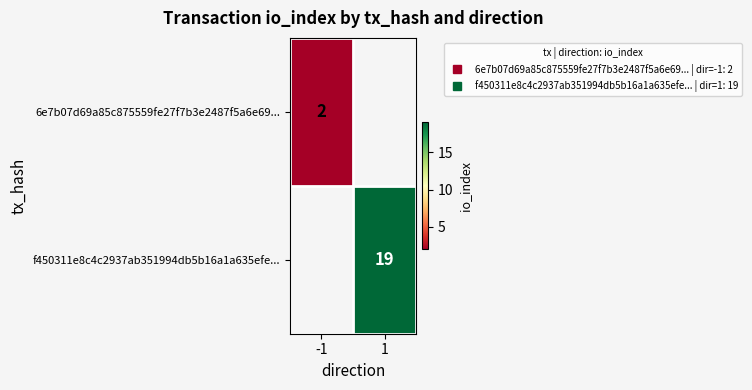

List the series in order of their overall mean, lowest first.

6e7b07d69a85c875559fe27f7b3e2487f5a6e69..., f450311e8c4c2937ab351994db5b16a1a635efe...